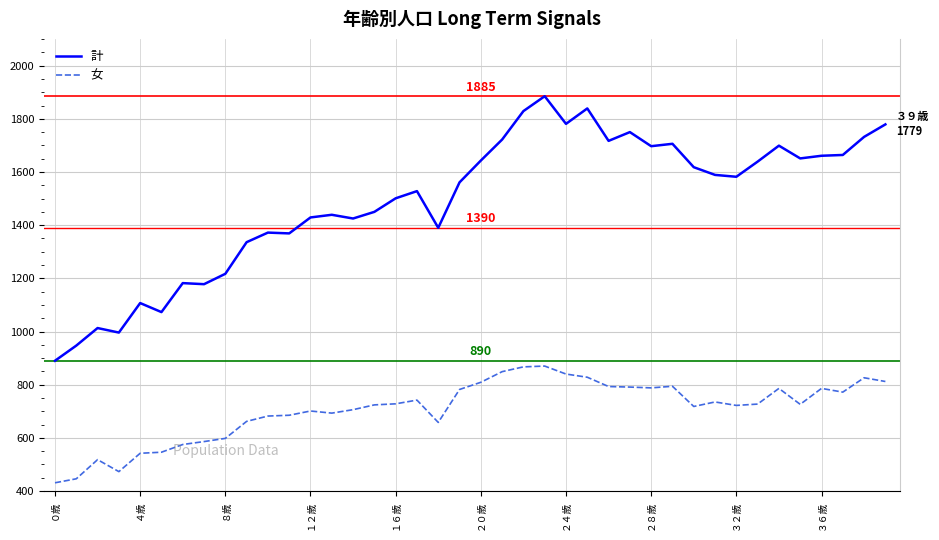

Which series has the largest total across all categories?

計